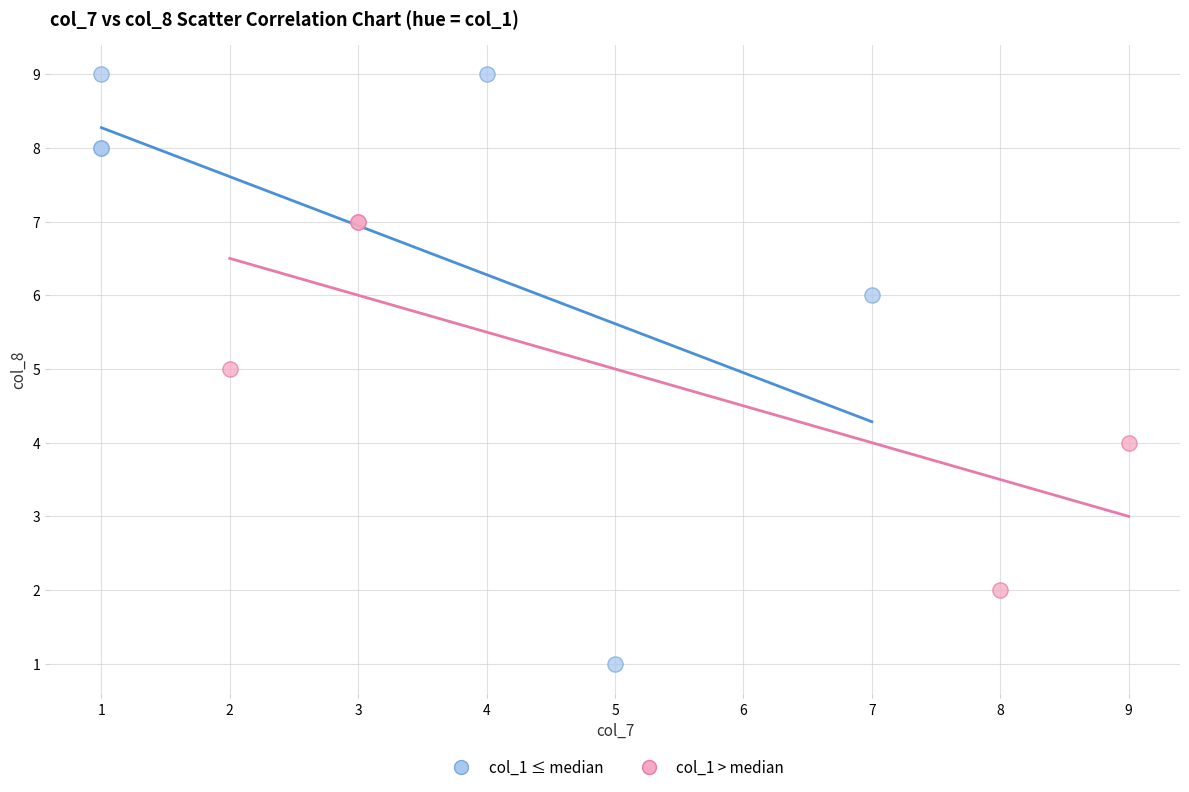

Which series contains the highest Y value?

col_1 ≤ median